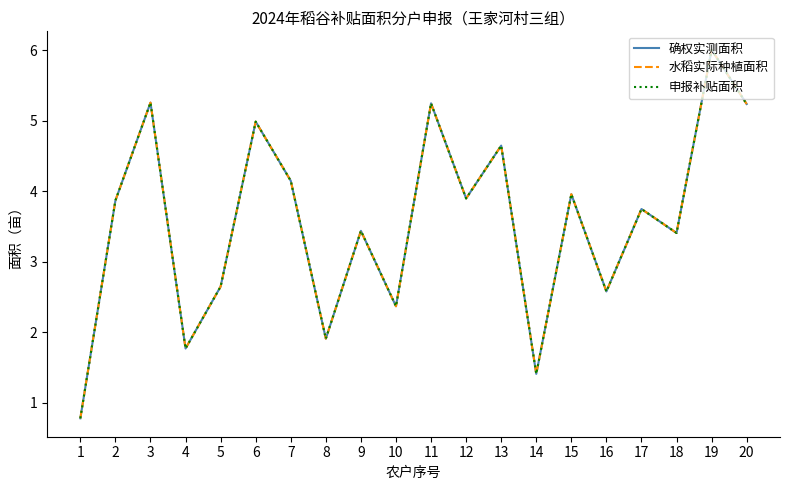

Does the chart display data point markers on the line(s)?

No